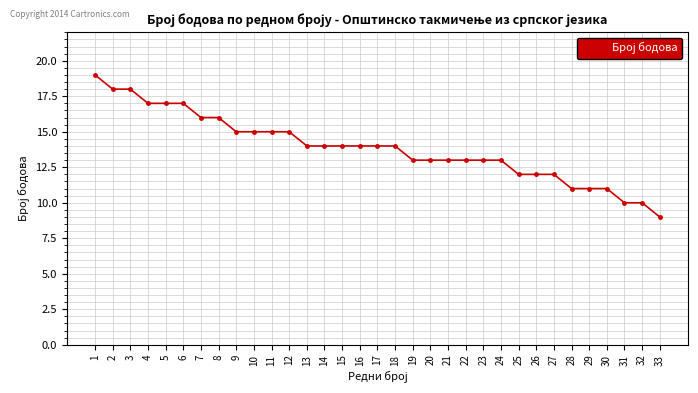

Between 8 and 6, which is larger?

6